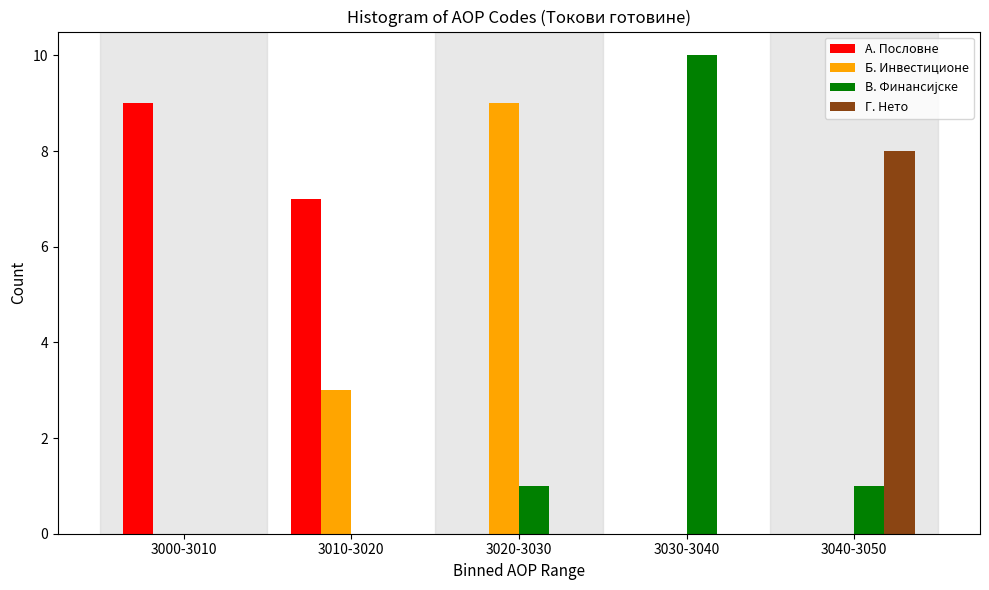

What is the total value across all series at 3040-3050?

9